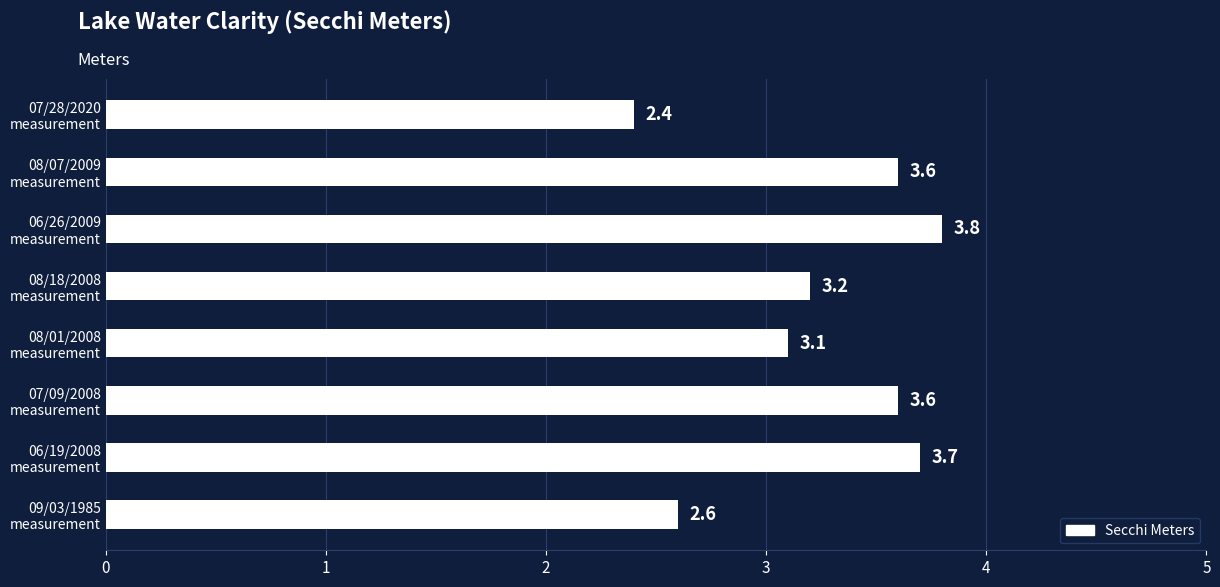

What is the greatest value displayed?

3.8